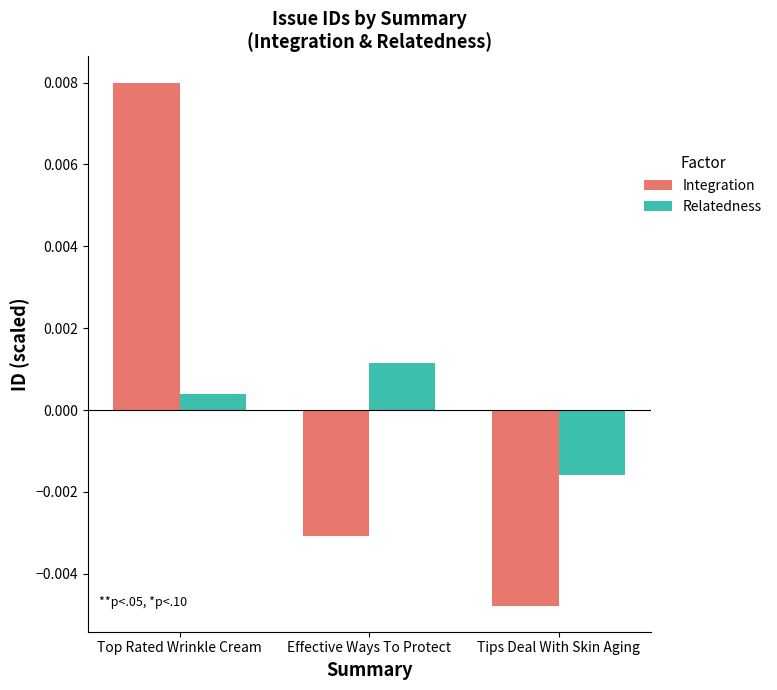

List the series in order of their peak value, highest first.

Integration, Relatedness